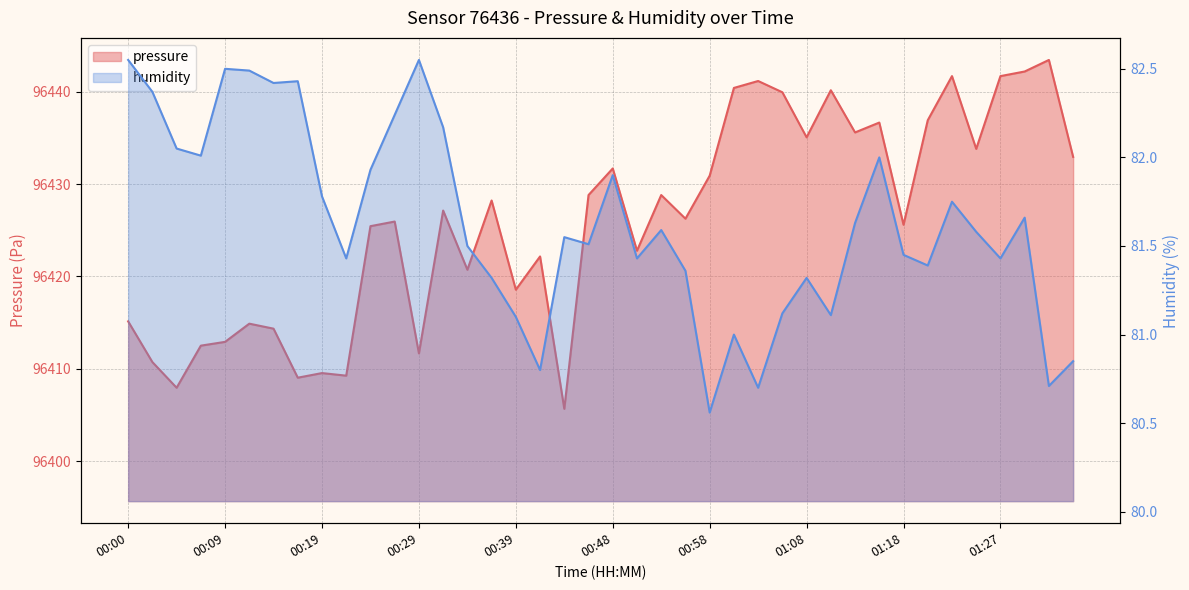

What position from the right is 01:27?

4